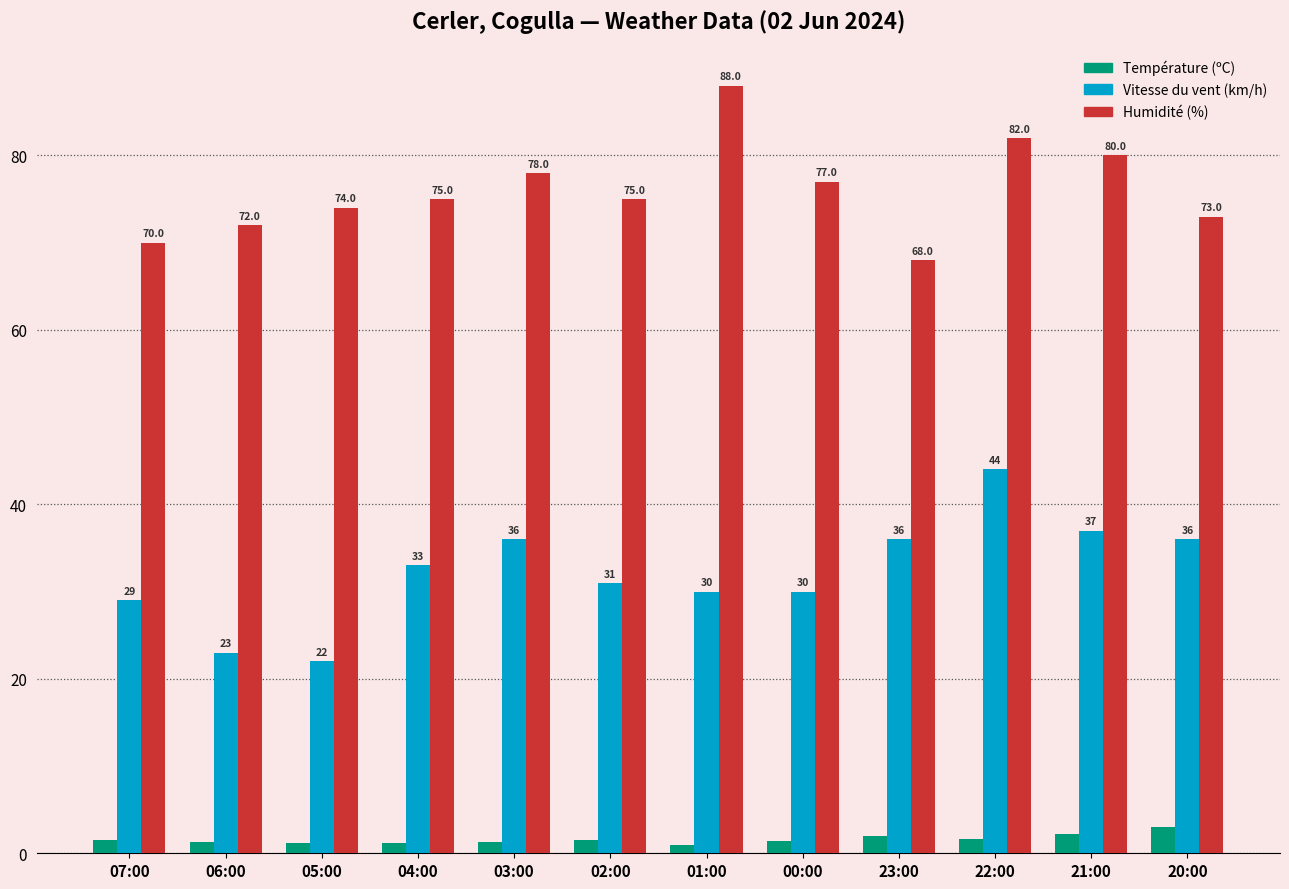

The value of Vitesse du vent (km/h) at 06:00 is 5.9. True or false?

False